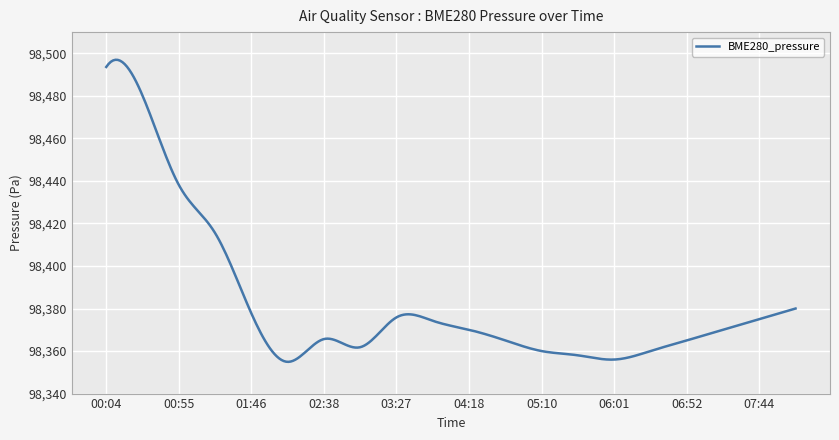

What is the smallest value displayed?

98354.9